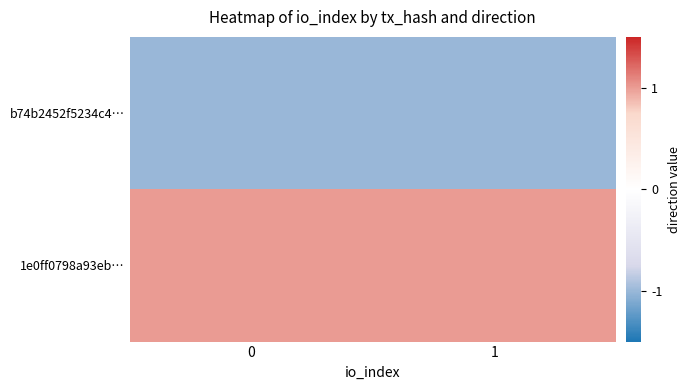

Between 1 and 0, which is larger?

1